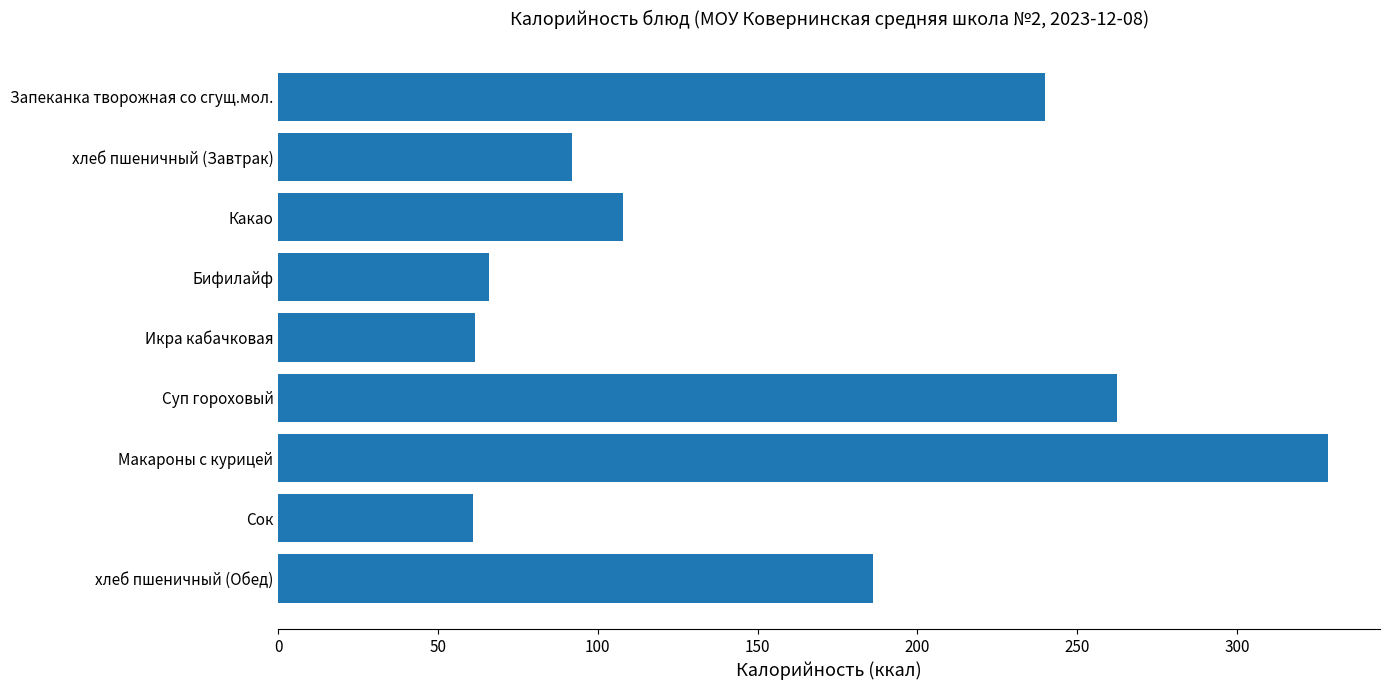

What is the maximum value shown in the chart?

328.3